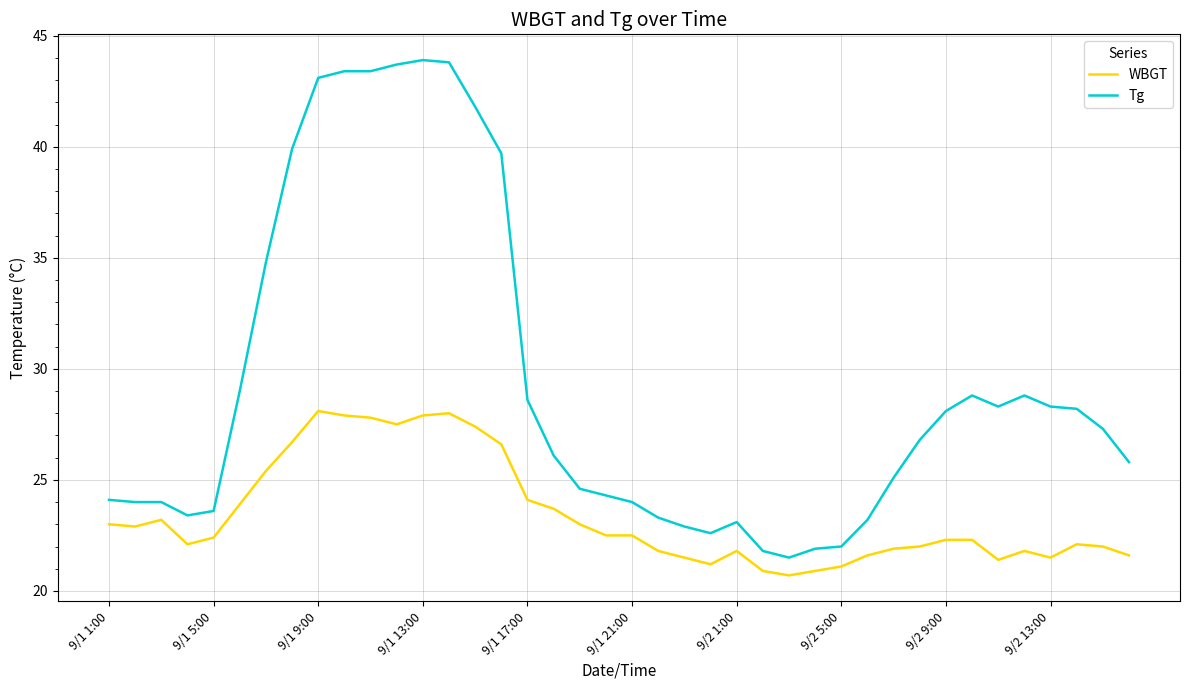

What is the greatest value displayed?

43.9